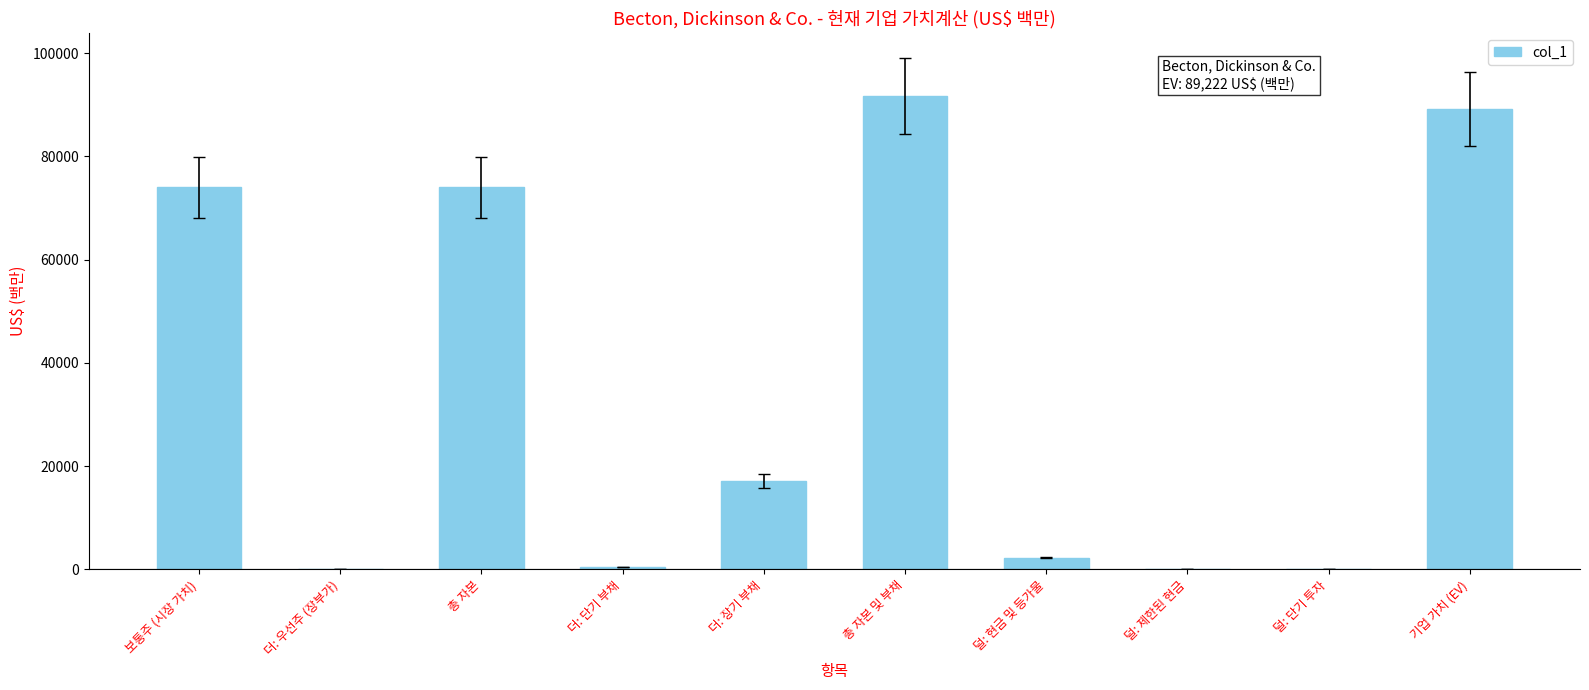

Where is the data nearest to the value 45814?

보통주 (시장 가치)